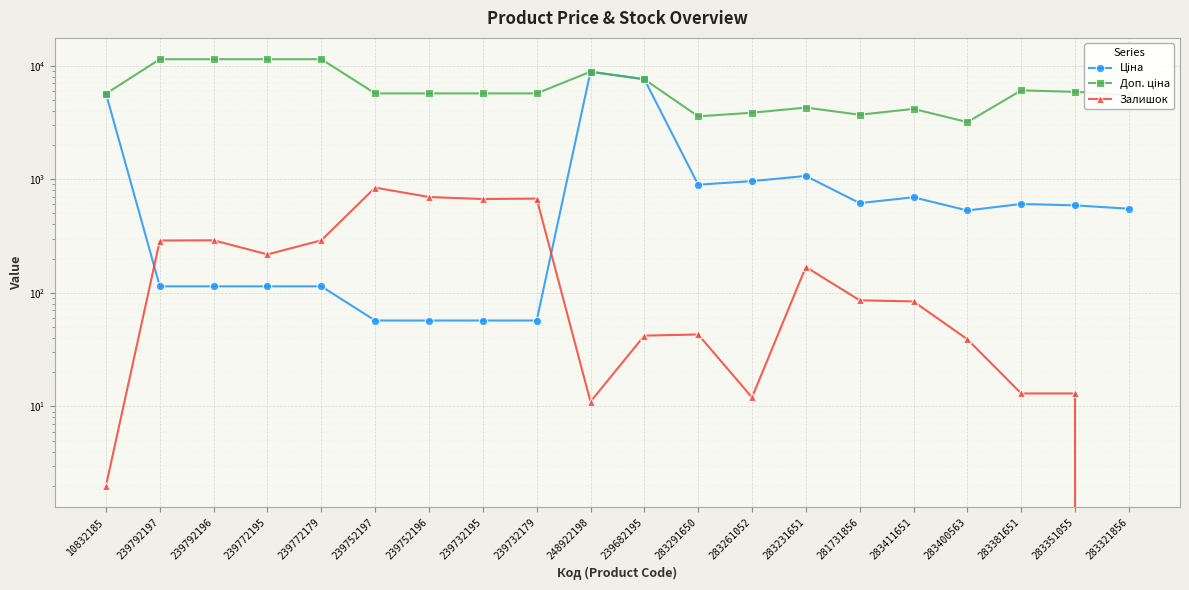

How many data points in Залишок are less than 86?

10